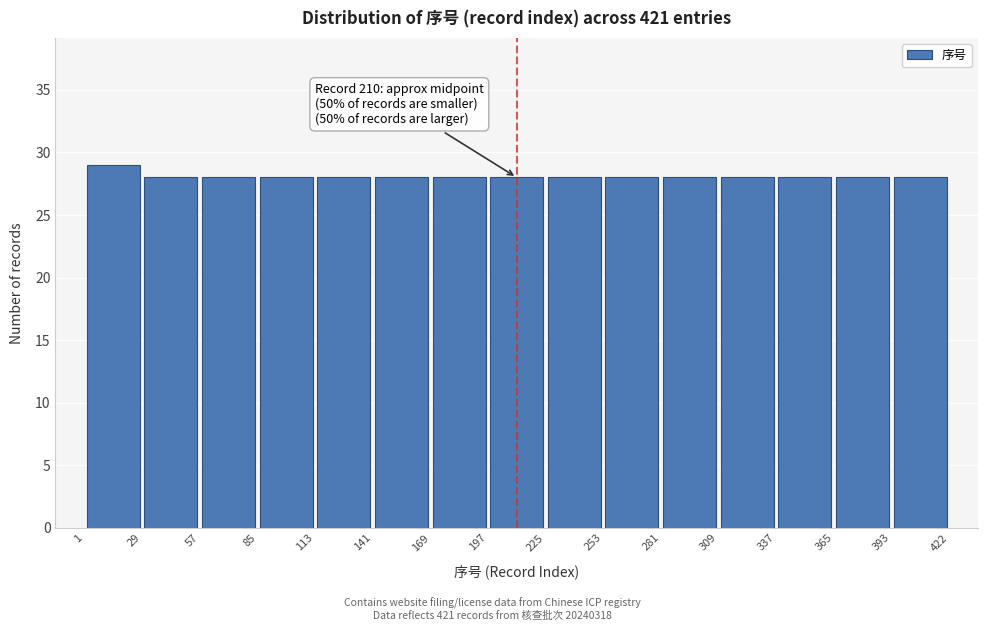

Over which range of the x-axis is the bar tallest?

1 to 29